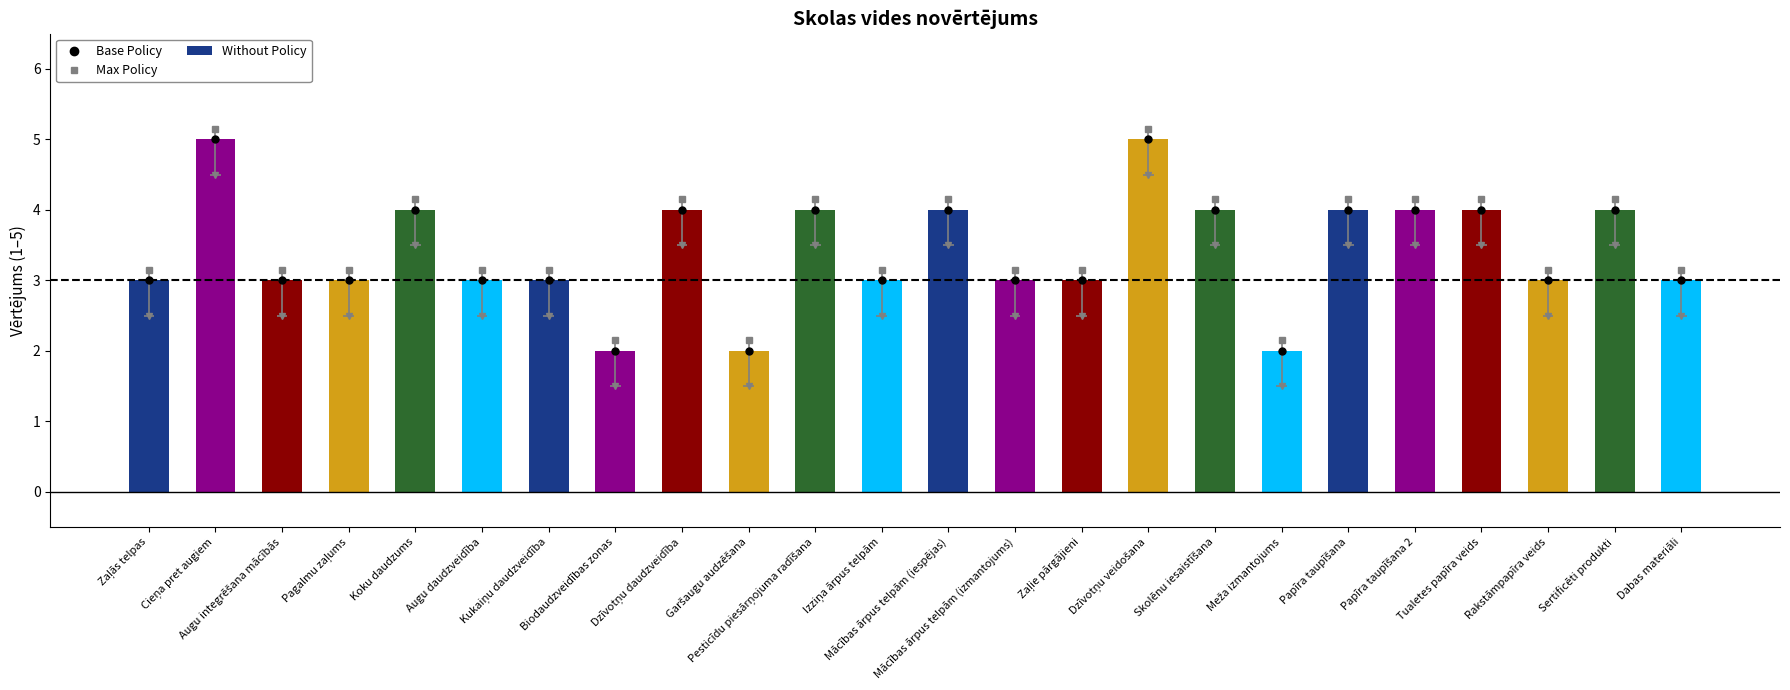

Reading left to right, extract all data points from this chart.

Base Policy: 3.0	5.0	3.0	3.0	4.0	3.0	3.0	2.0	4.0	2.0	4.0	3.0	4.0	3.0	3.0	5.0	4.0	2.0	4.0	4.0	4.0	3.0	4.0	3.0
Max Policy: 3.1	5.2	3.1	3.1	4.2	3.1	3.1	2.1	4.2	2.1	4.2	3.1	4.2	3.1	3.1	5.2	4.2	2.1	4.2	4.2	4.2	3.1	4.2	3.1
Score: 3.0	5.0	3.0	3.0	4.0	3.0	3.0	2.0	4.0	2.0	4.0	3.0	4.0	3.0	3.0	5.0	4.0	2.0	4.0	4.0	4.0	3.0	4.0	3.0